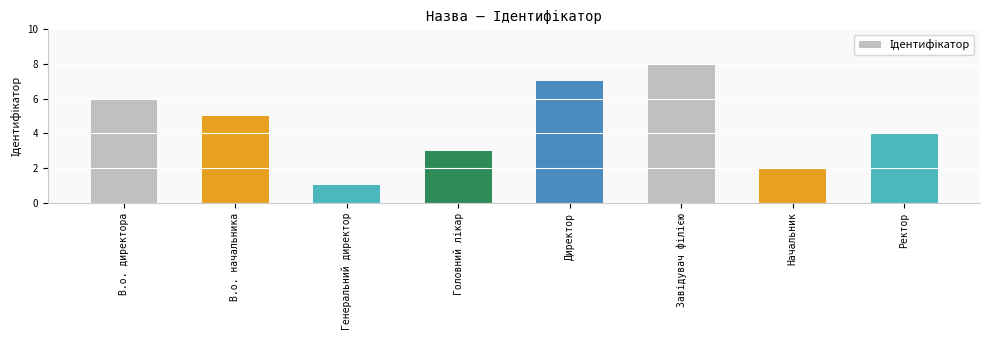

What is the difference between the maximum and second lowest values?

6